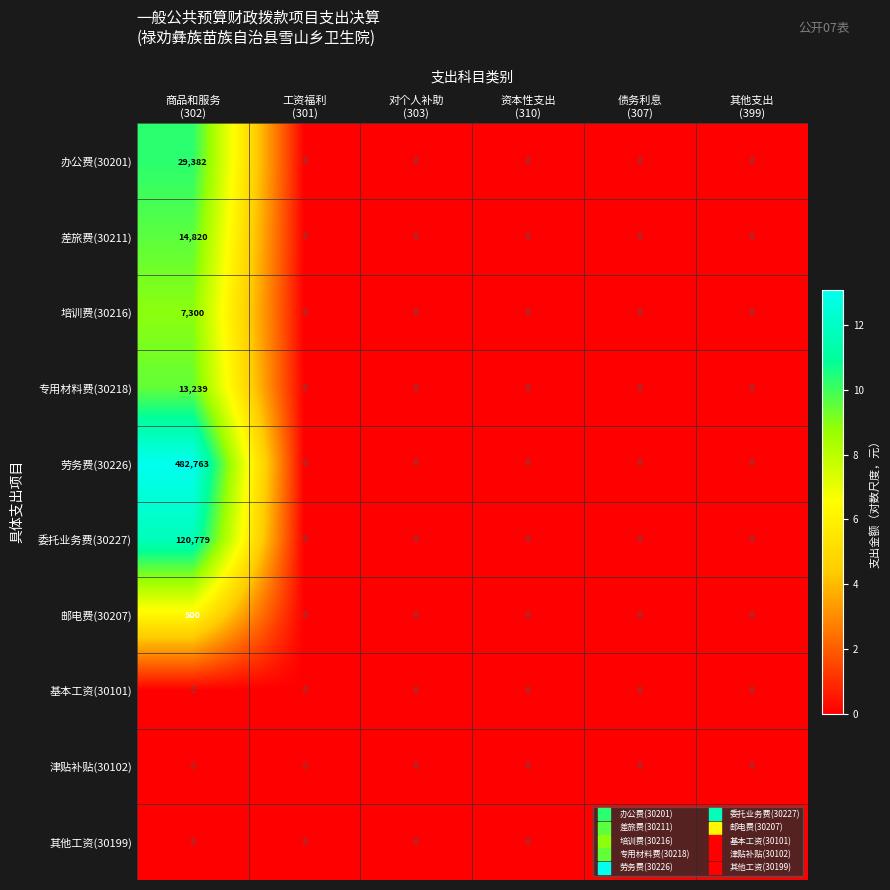

What is the maximum value shown in the chart?

482763